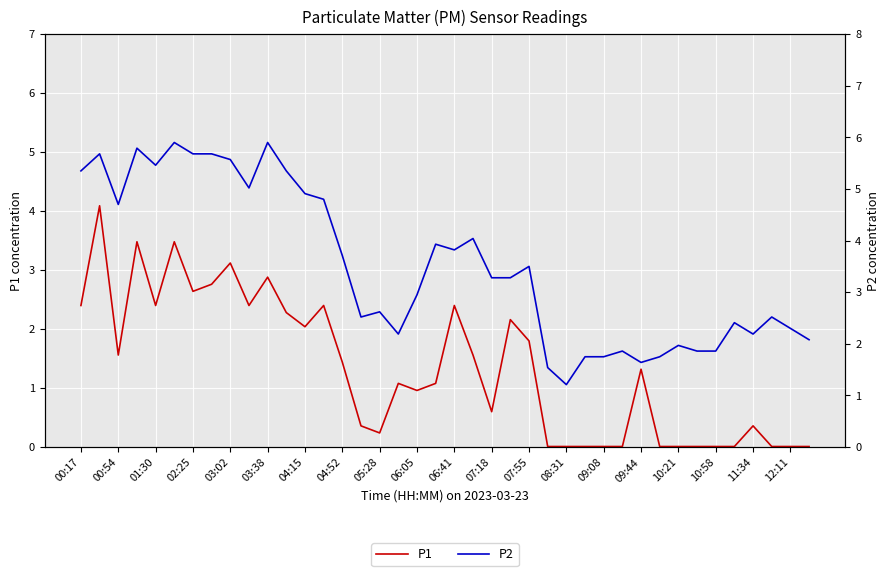

The value of P2 at 07:55 is 5.7. True or false?

False